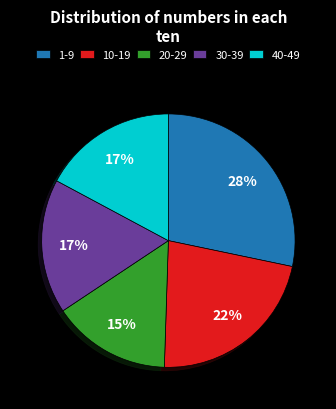

To the nearest percent, what portion does 30-39 represent?

17%